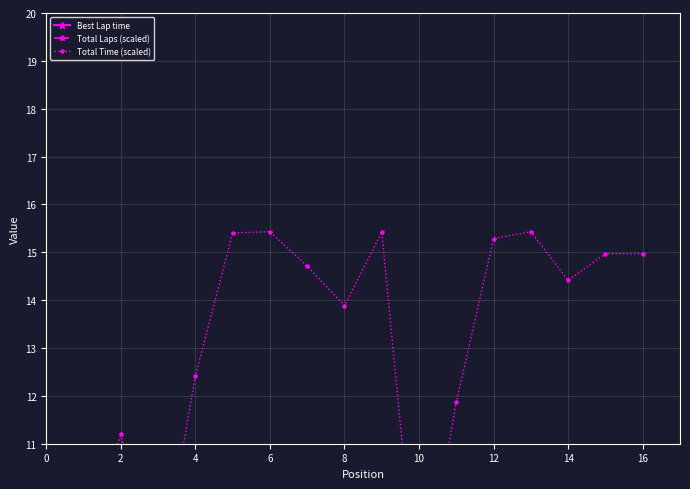

Between 4 and 10, which series saw the biggest shift?

Total Laps (scaled)